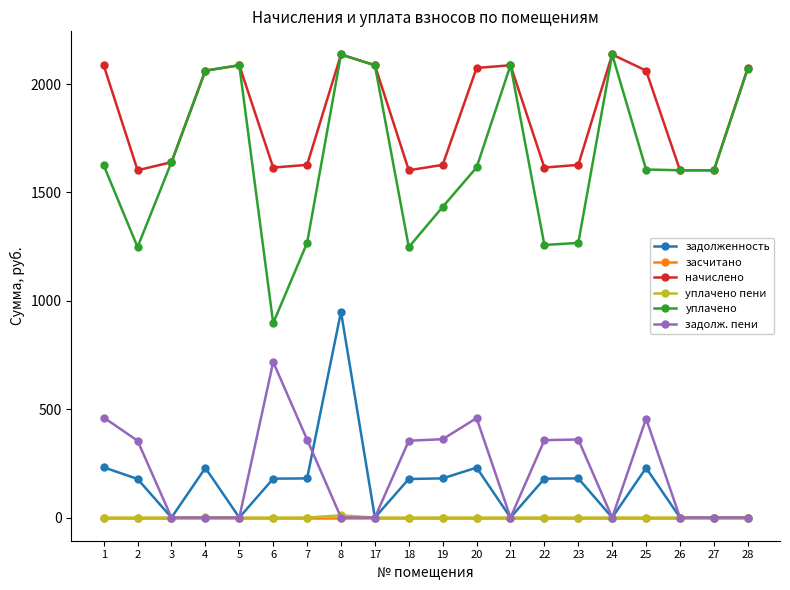

The задолж. пени series shows 630.1 at 1. True or false?

False